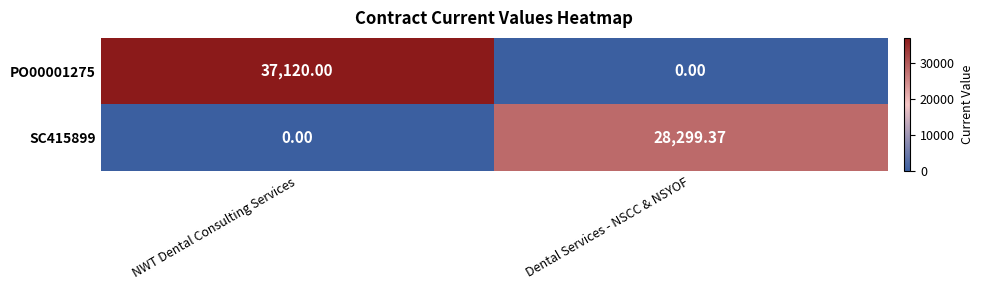

List the labels in order of PO00001275 value, largest first.

NWT Dental Consulting Services, Dental Services - NSCC & NSYOF